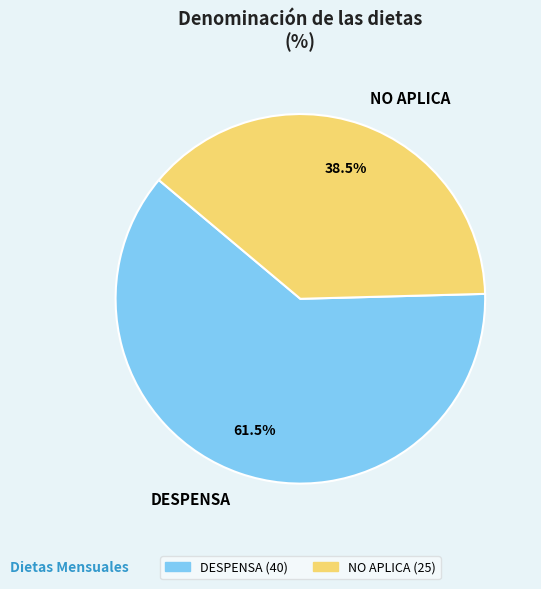

How much of the chart is everything except NO APLICA?

61.5%